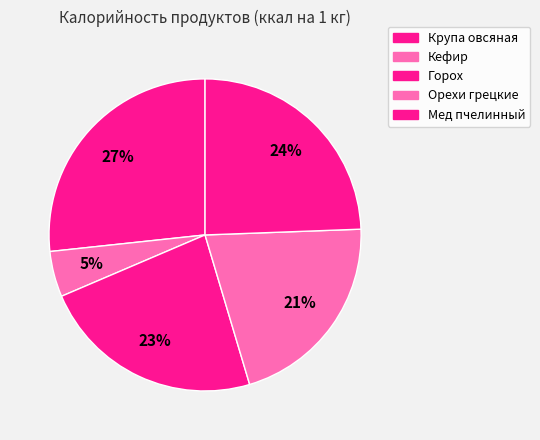

Count the number of slices in the pie.

5